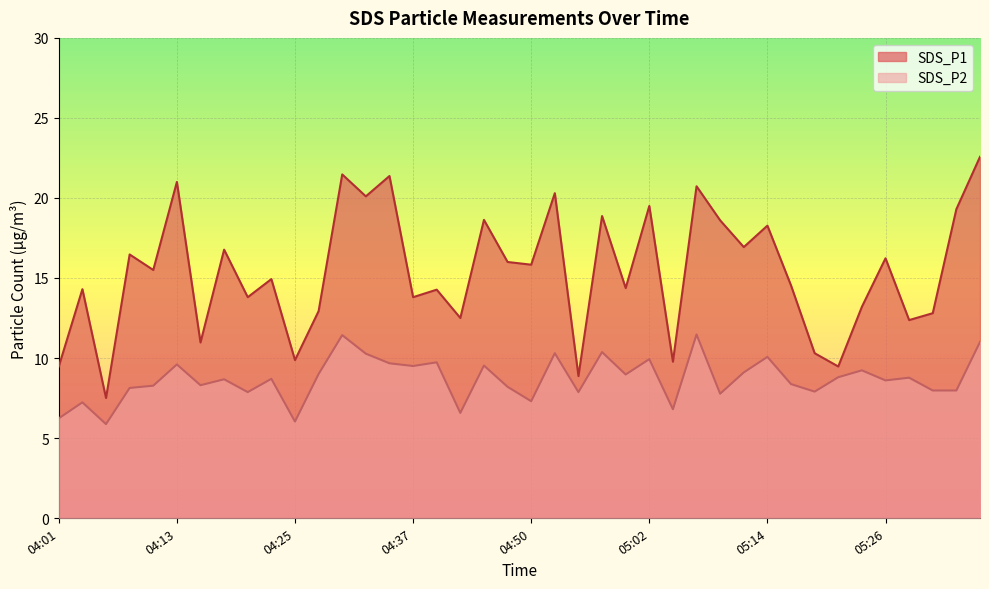

What is the difference between the highest and lowest values at 04:59?

5.4